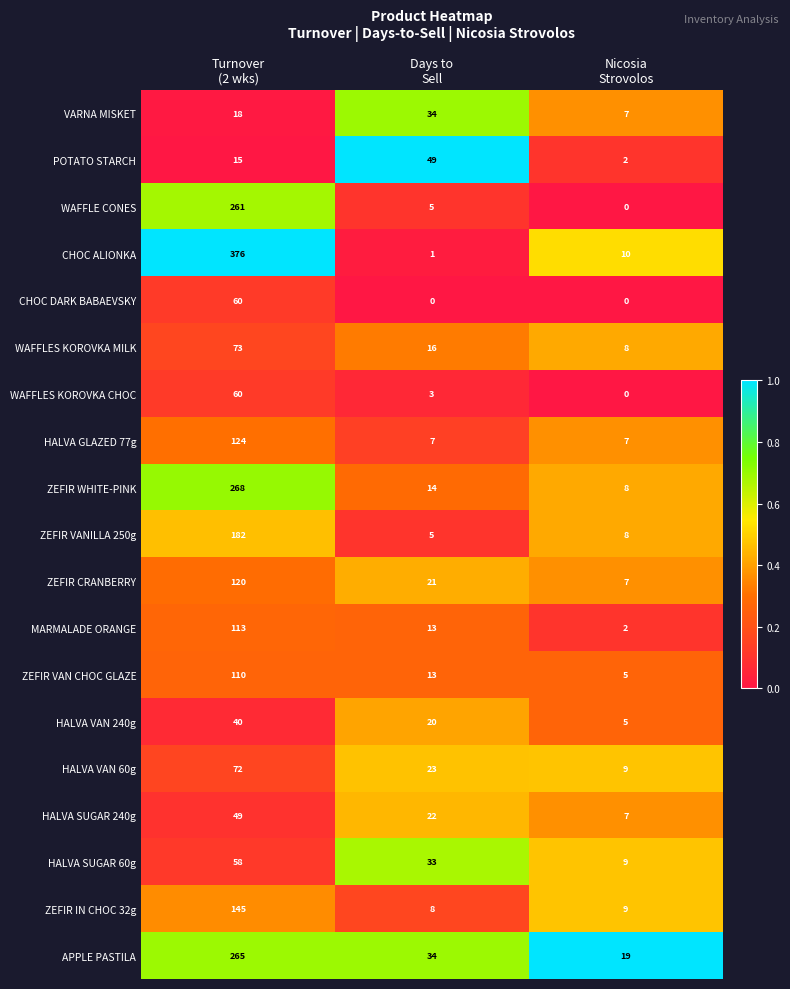

How many categories are shown in the chart?

3